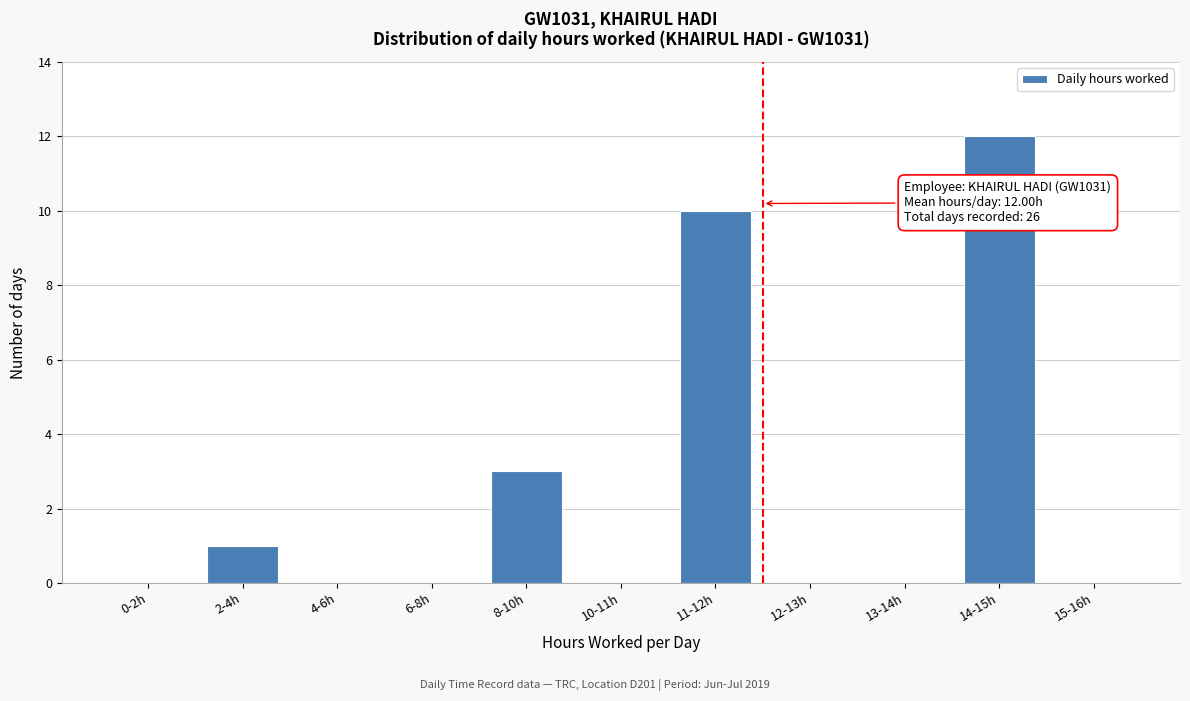

Reading right to left, what are all the values shown in this chart?

15-16h=0	14-15h=12	13-14h=0	12-13h=0	11-12h=10	10-11h=0	8-10h=3	6-8h=0	4-6h=0	2-4h=1	0-2h=0